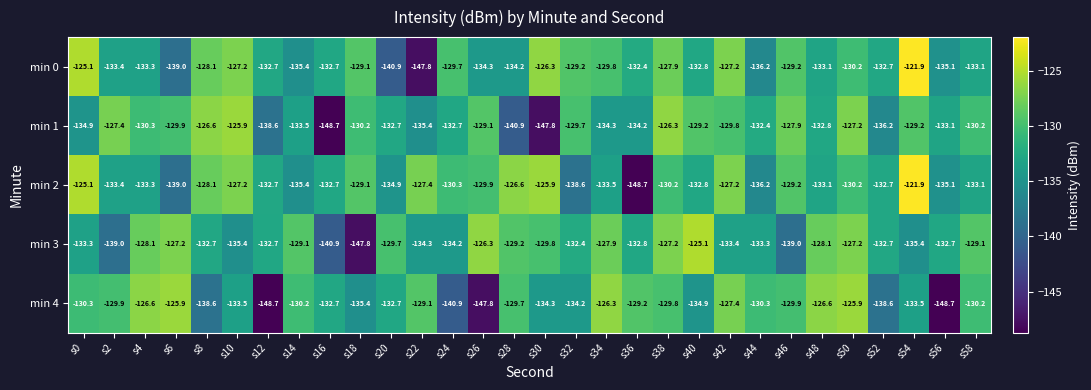

At which category does the chart reach its peak across all series?

s54